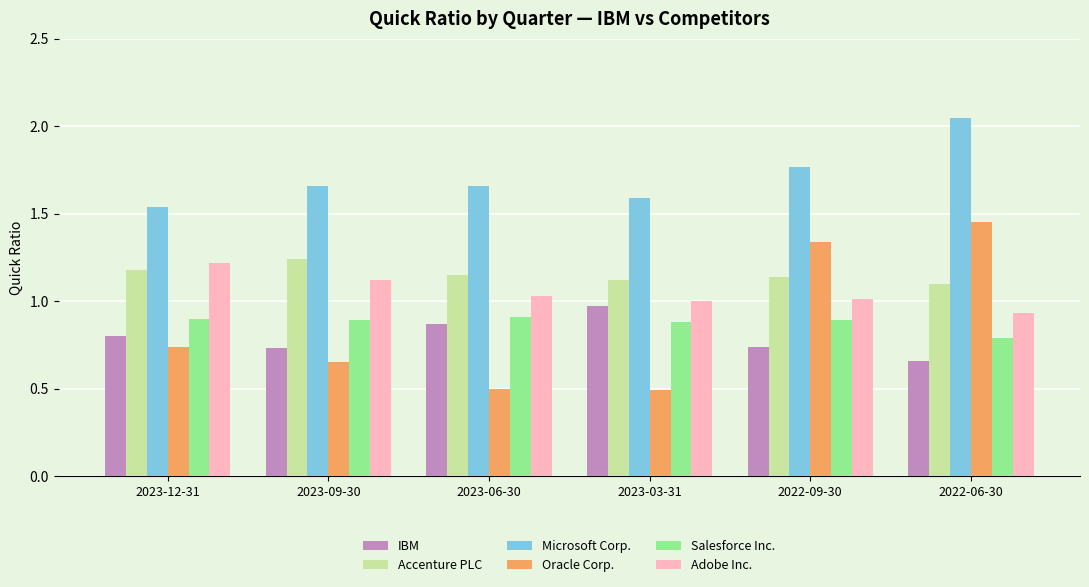

Is the value of IBM at 2023-09-30 greater than the value of Microsoft Corp. at 2023-12-31?

No